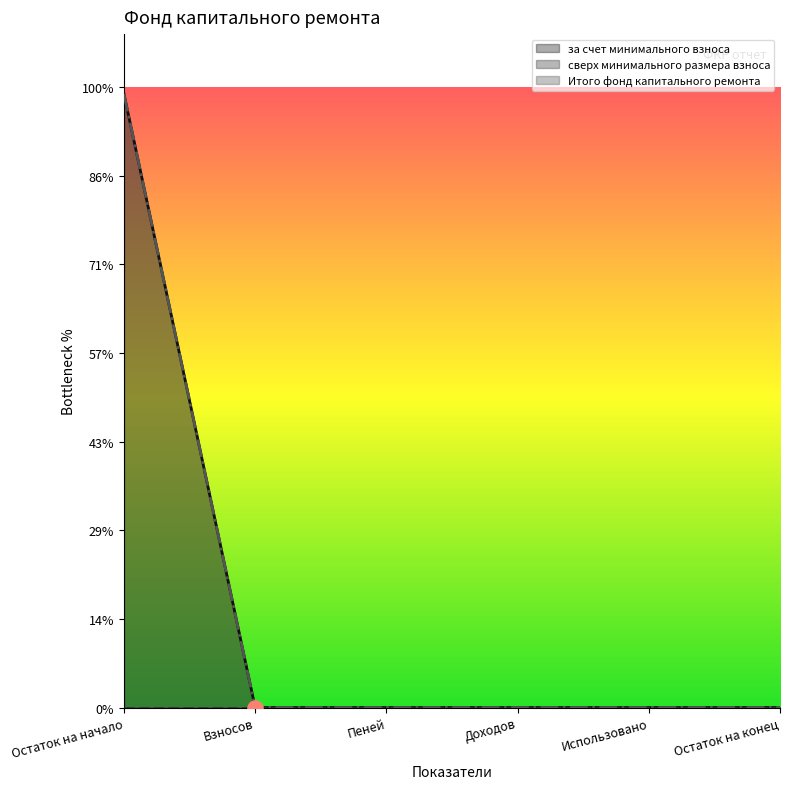

Which series contains the lowest Y value?

за счет минимального взноса